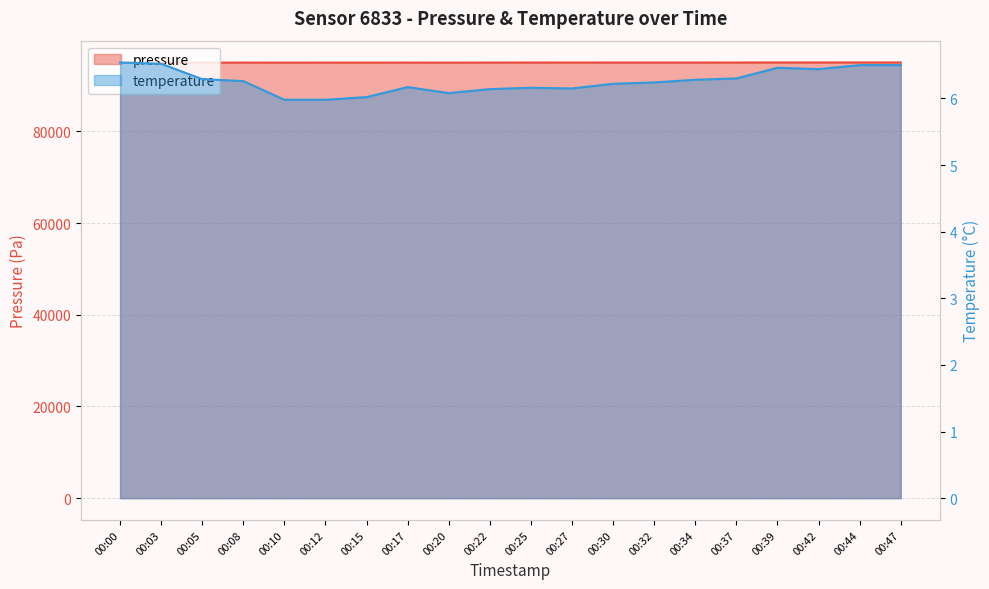

What is the minimum value shown in the chart?

6.0